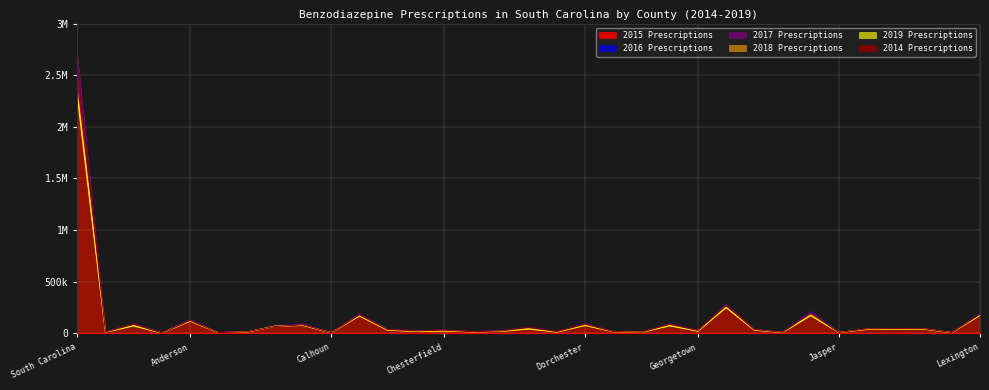

Where do 2019 Prescriptions and 2017 Prescriptions first cross each other?

Berkeley and Calhoun